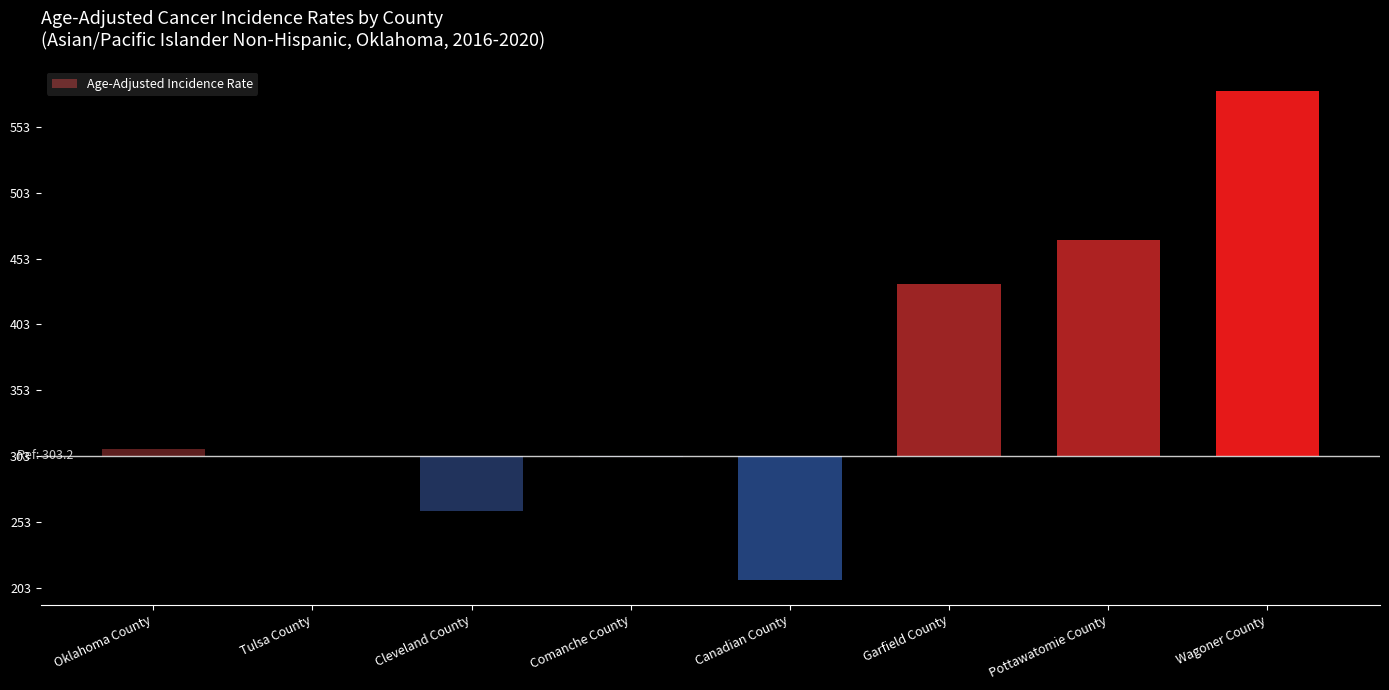

Rank the categories by value from highest to lowest.

Wagoner County, Pottawatomie County, Garfield County, Oklahoma County, Tulsa County, Comanche County, Cleveland County, Canadian County